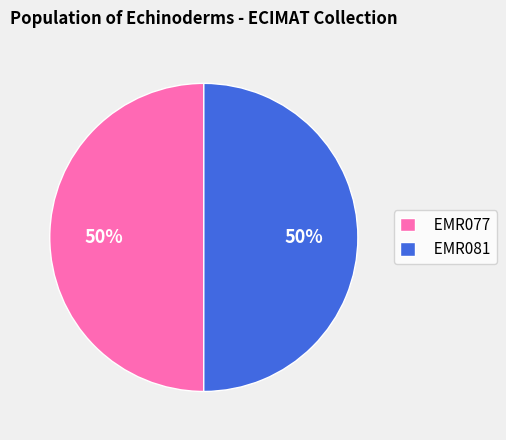

How many segments does this pie chart have?

2